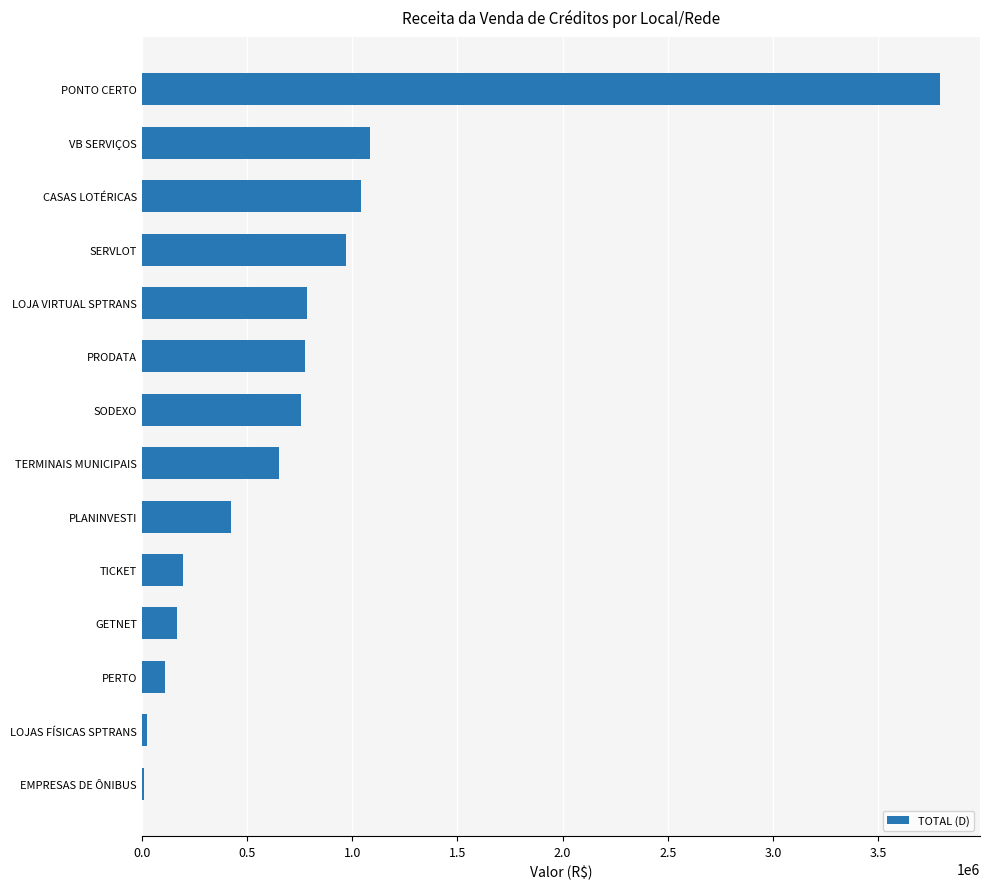

The chart shows a value of 1048696.2 at SODEXO. True or false?

False